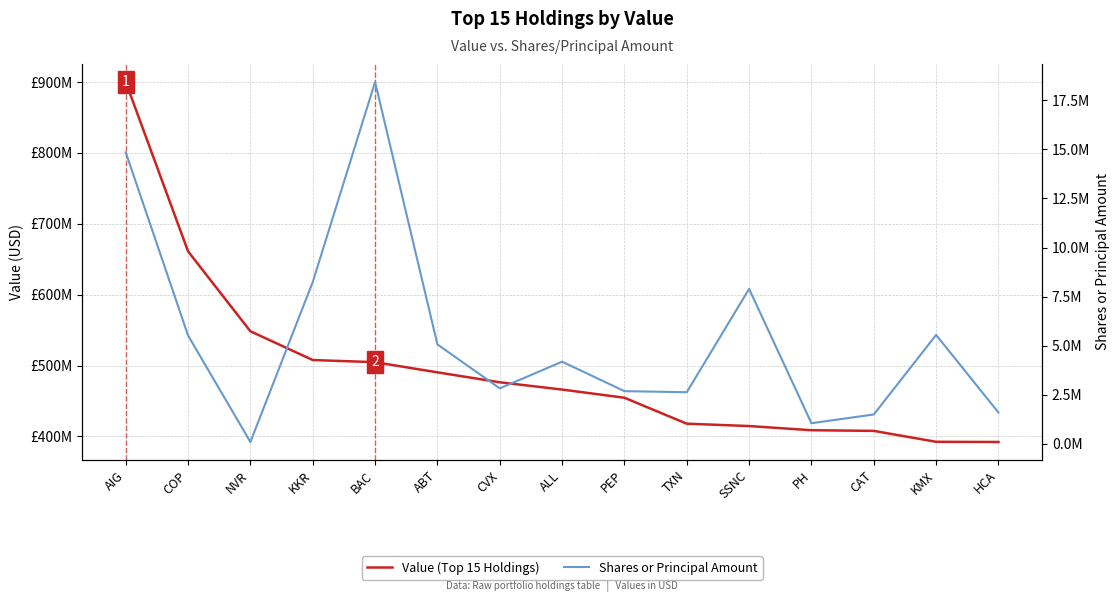

What is the value of the Value (Top 15 Holdings) point at the 10th from the left?

418011371